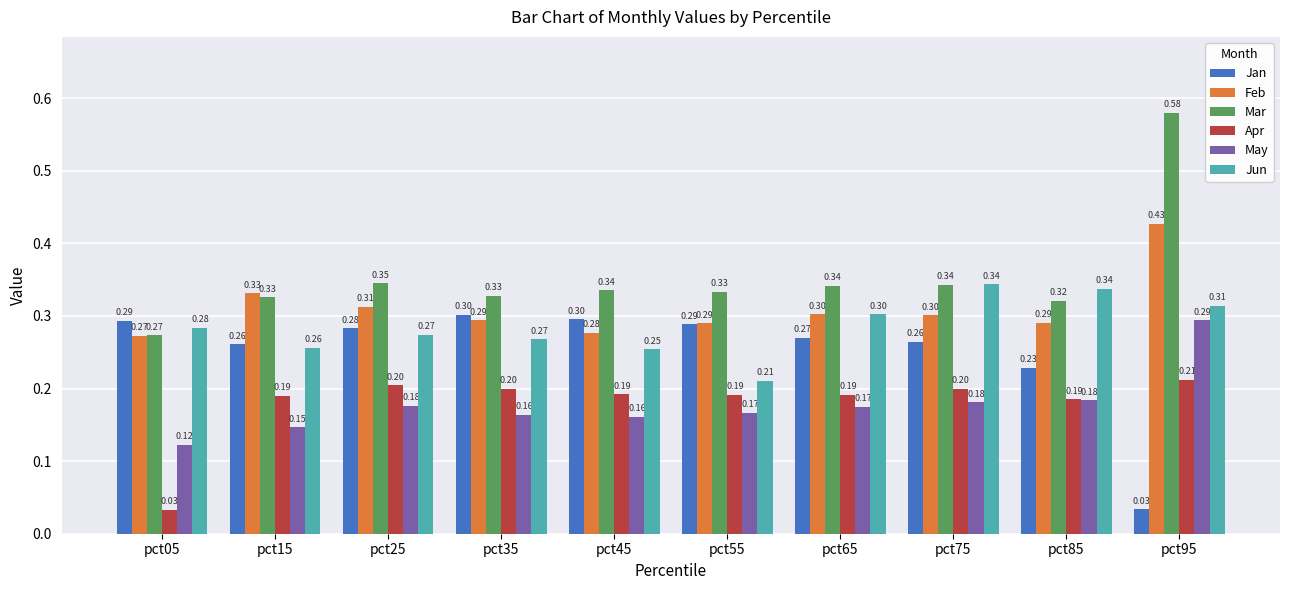

What is the average value of the Jun series?

0.3